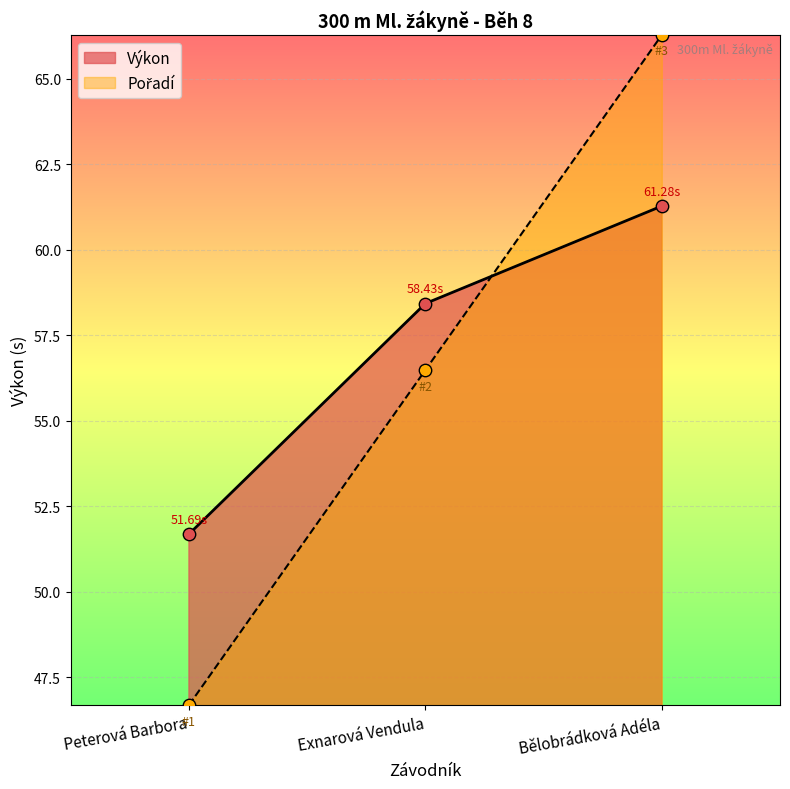

What are all the series names shown in the legend?

Pořadí, Výkon